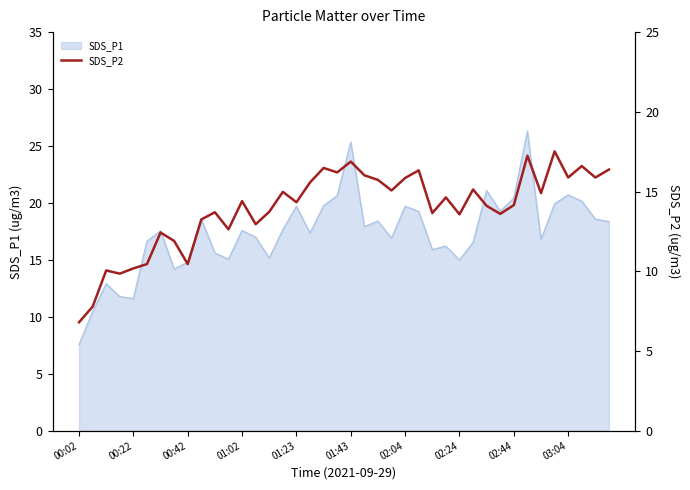

What is the difference between the maximum and minimum values?

10.7